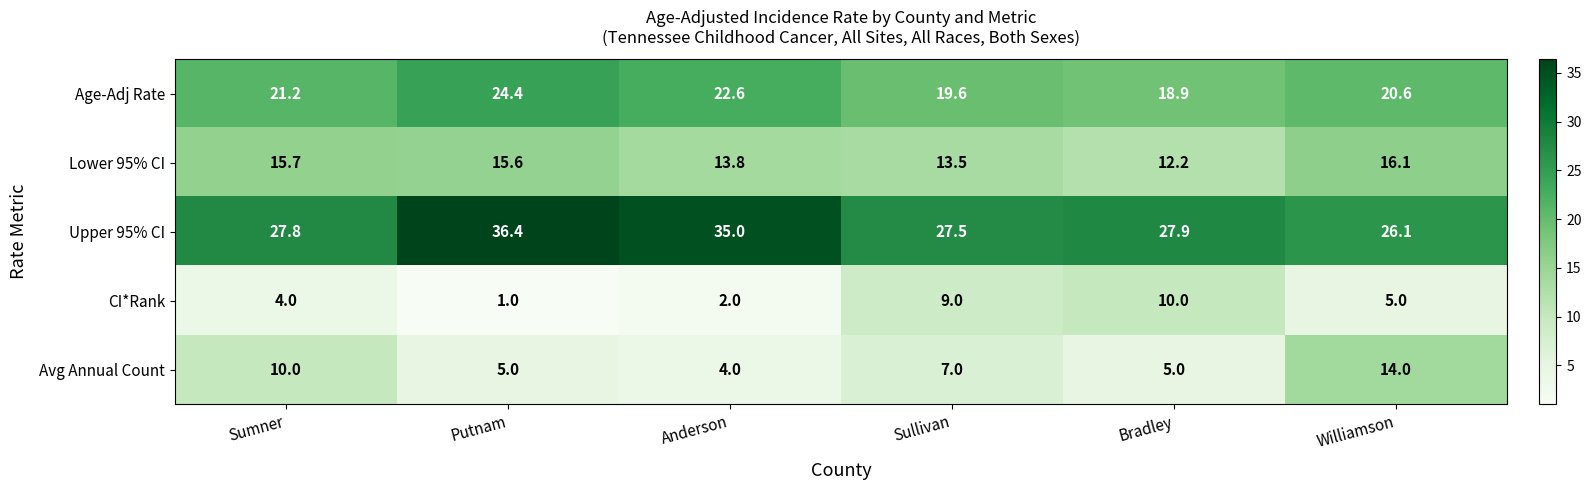

At how many categories does at least one series exceed 10?

6